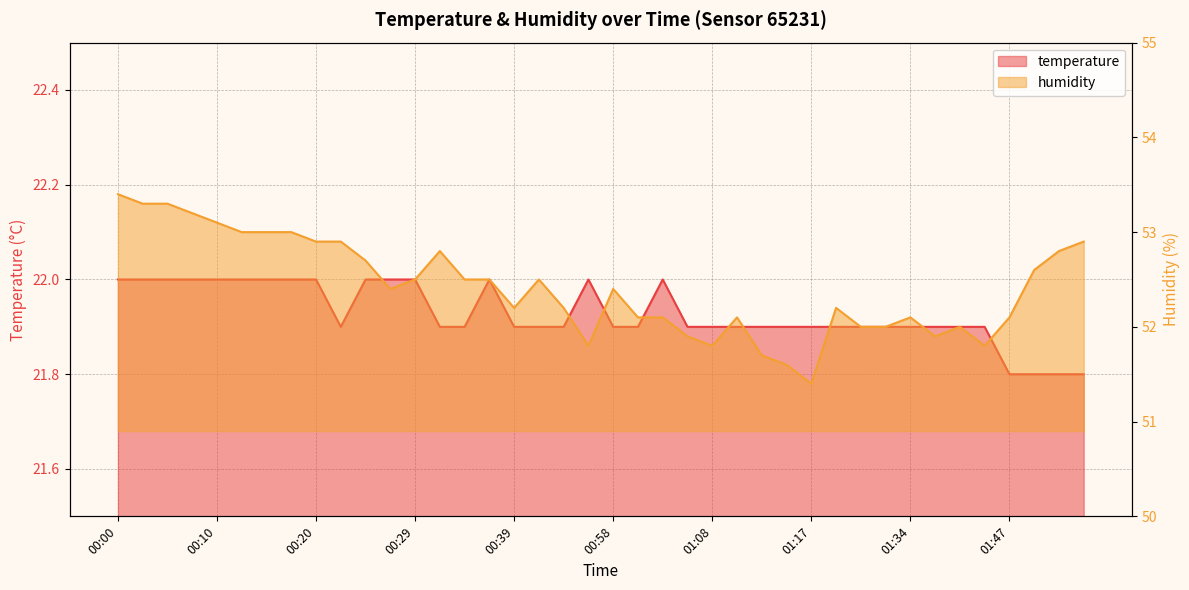

Does the chart have visible grid lines?

Yes